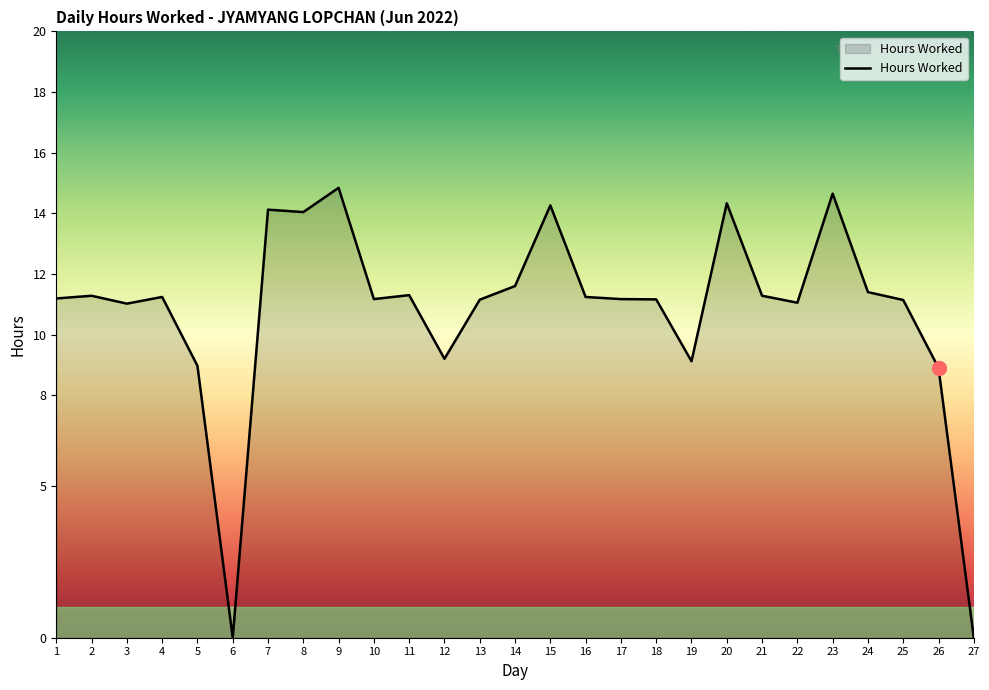

What is the difference between the maximum and minimum values?

14.8